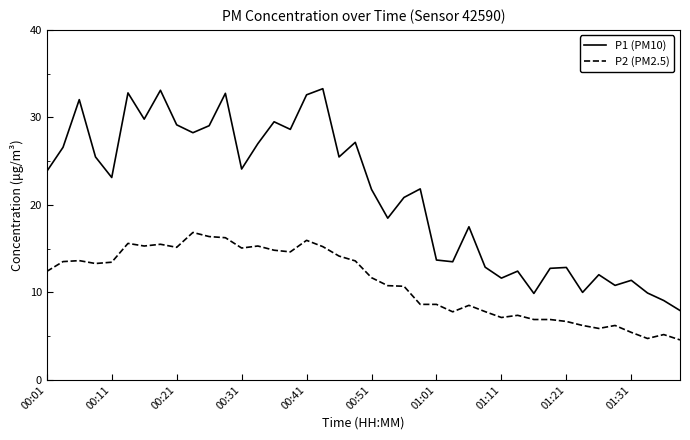

Which series has the largest range (max minus min)?

P1 (PM10)